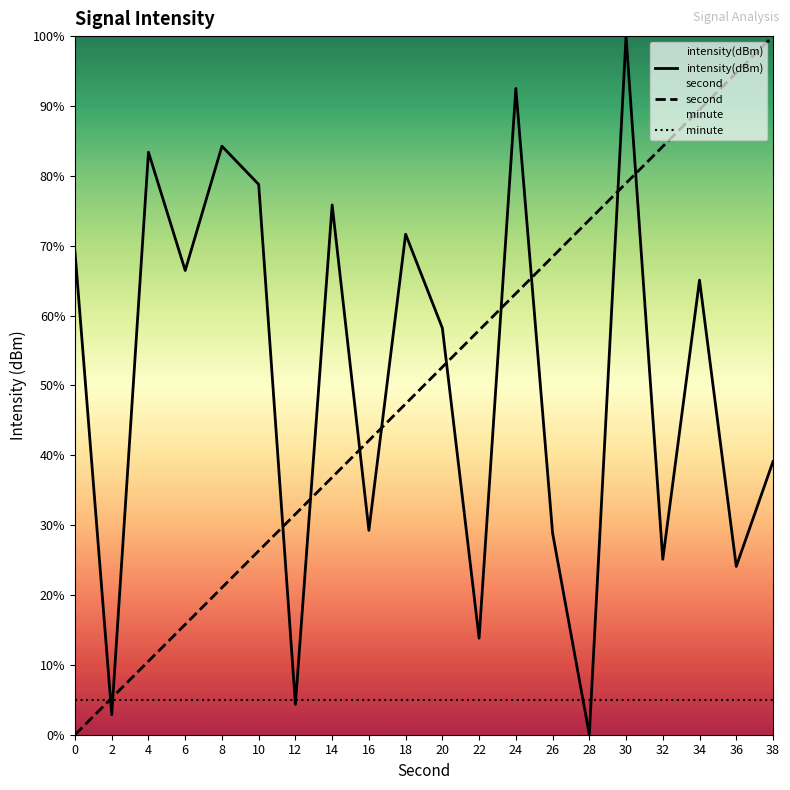

Which series has the widest spread of values?

intensity(dBm)